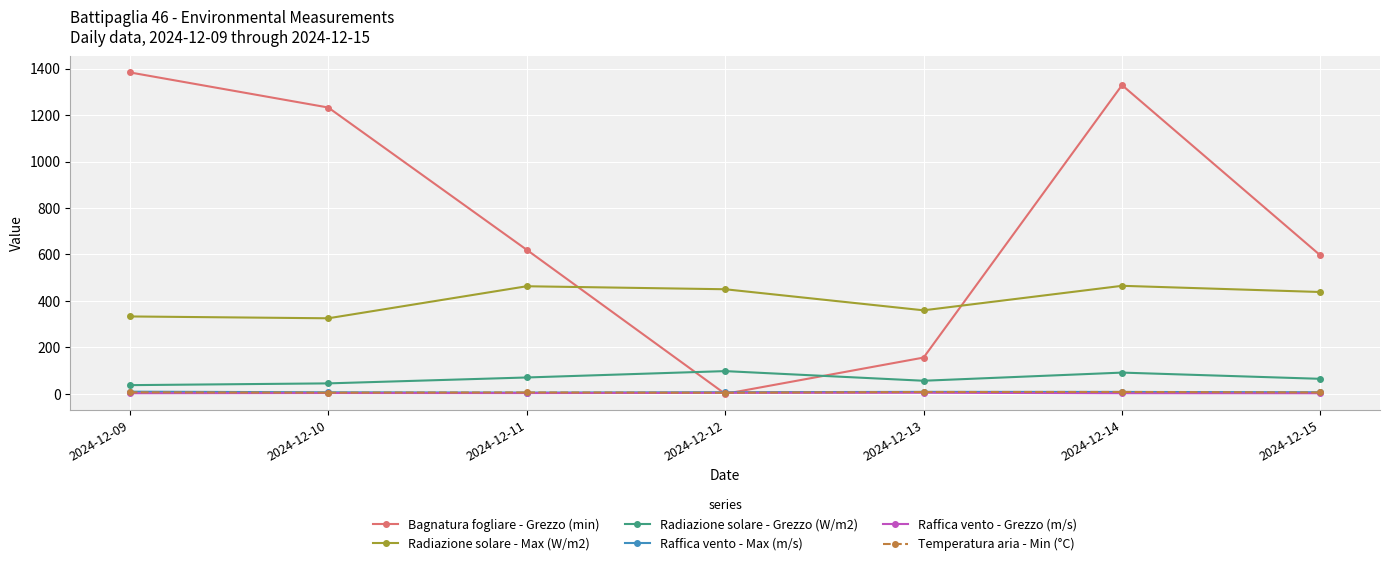

True or false: Radiazione solare - Grezzo (W/m2) has more than 0 interior local peaks.

True